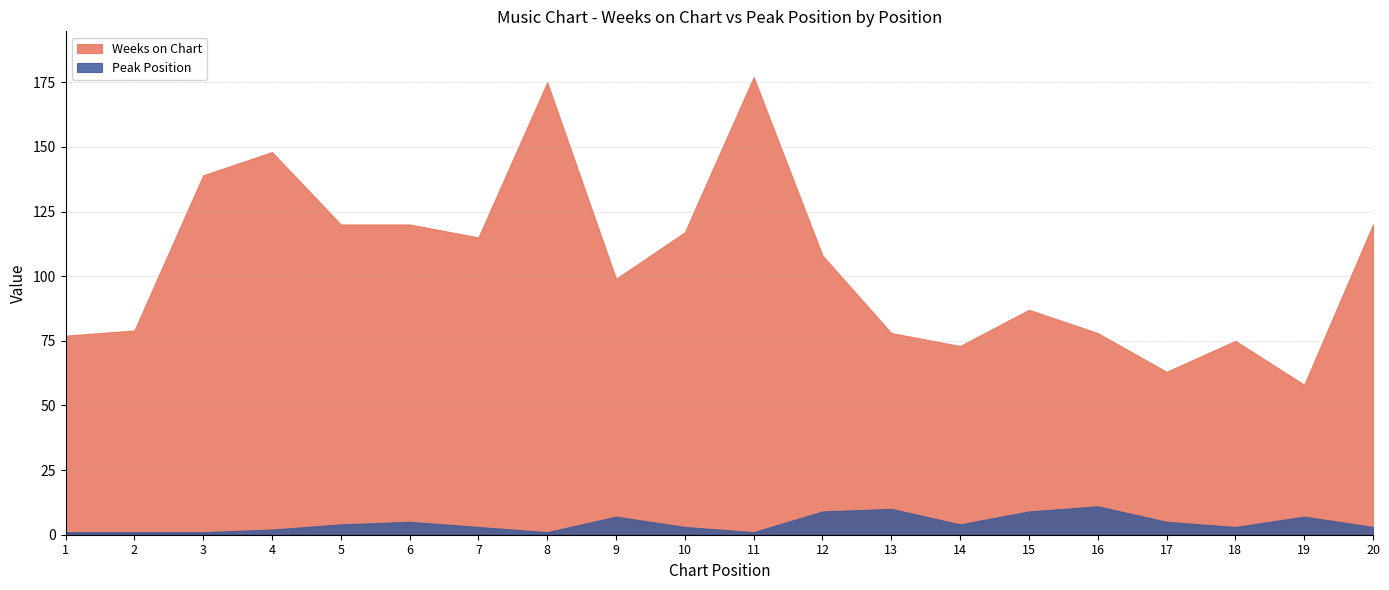

True or false: Weeks on Chart and Peak Position intersect in this chart.

False